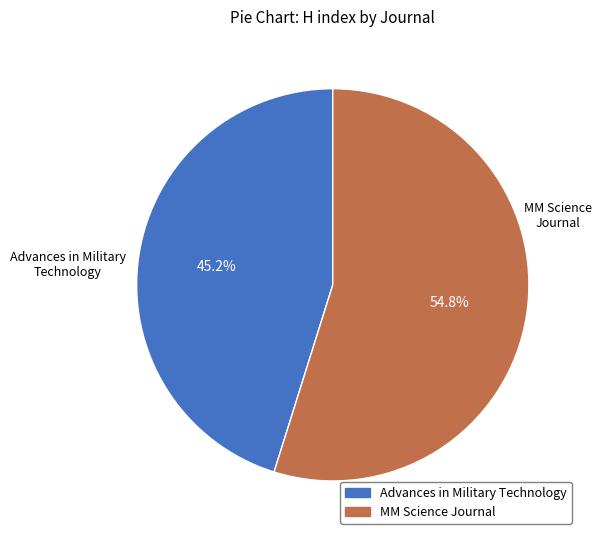

To the nearest percent, what is the average slice percentage?

50%